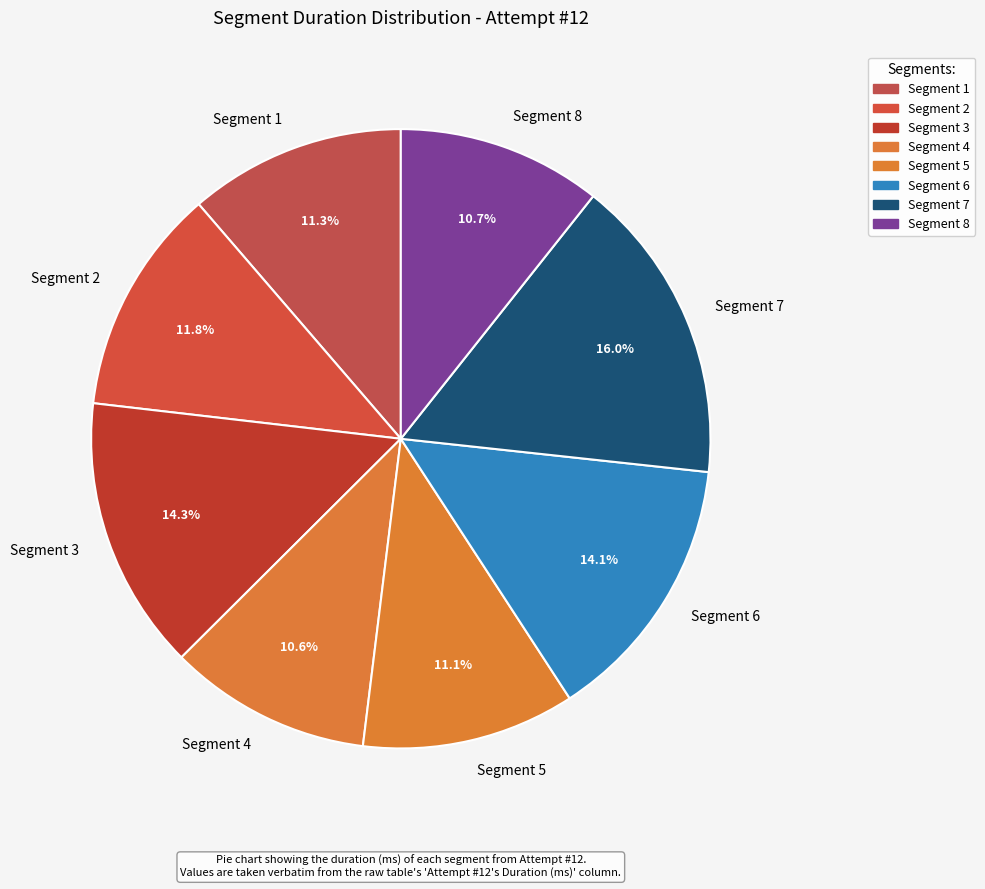

Approximately how many times larger is the value at Segment 8 compared to Segment 3?

0.7